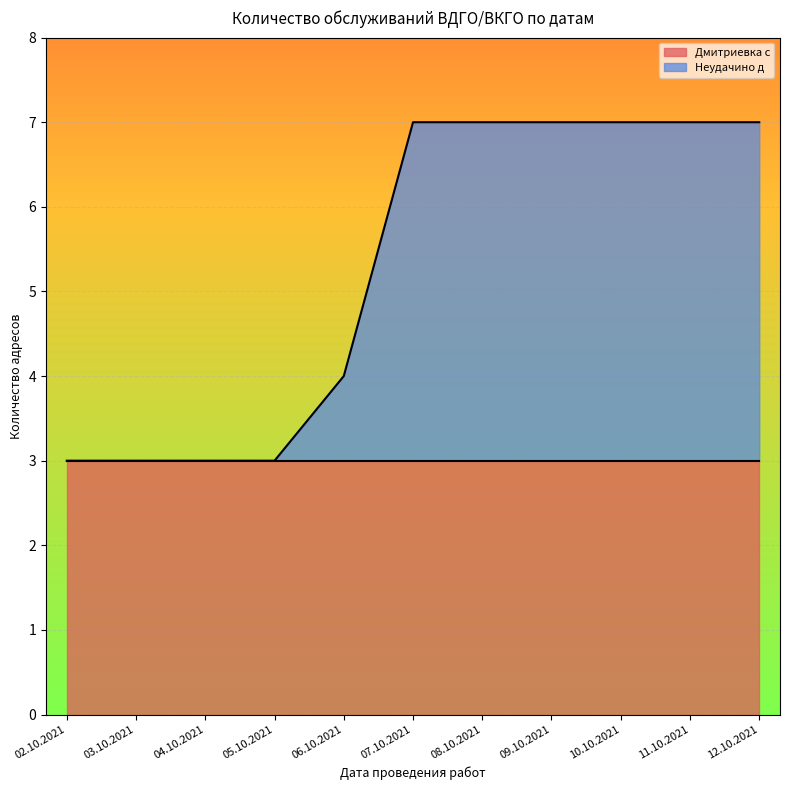

What is the sum of all values?

58